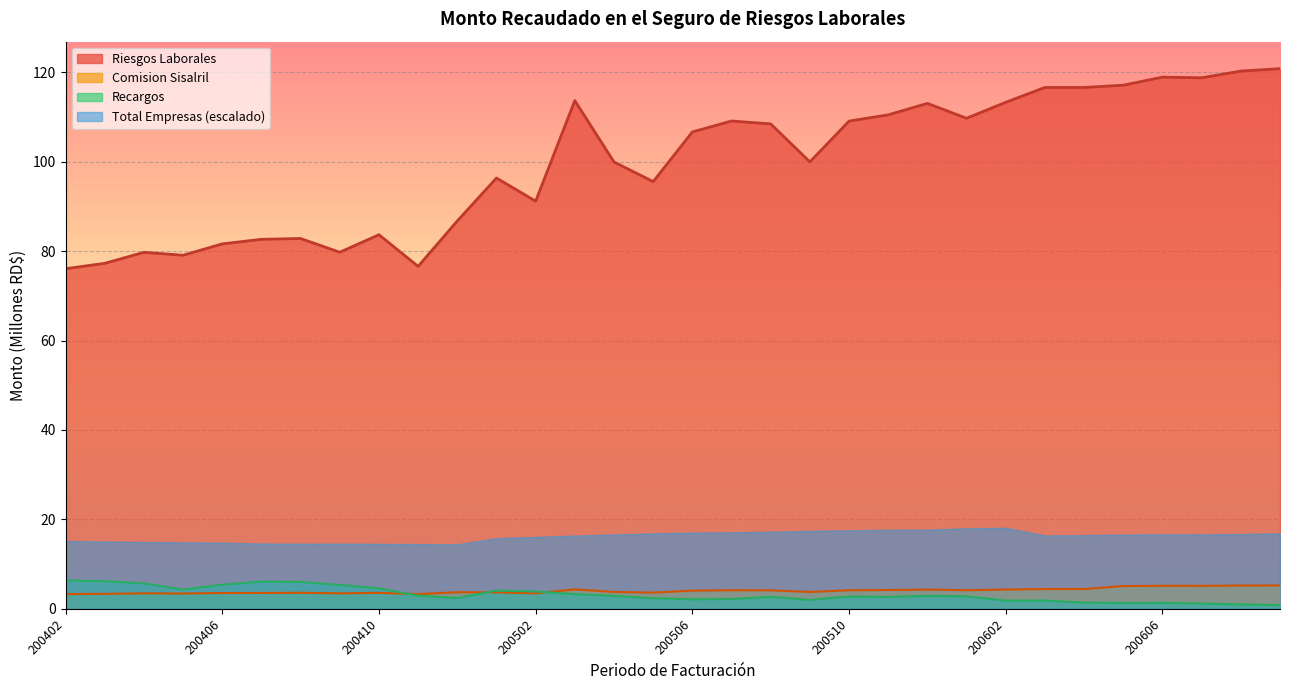

What is the sum of all Recargos values?

102.7